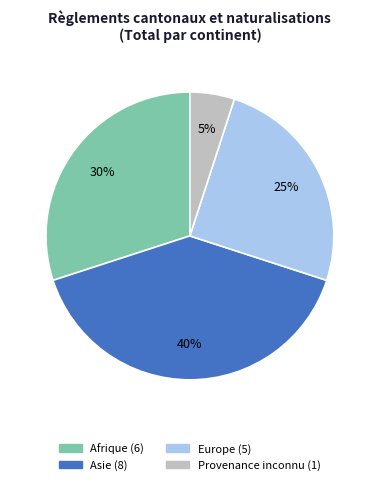

What is the ratio of the value at Asie to the value at Provenance inconnu?

8.0